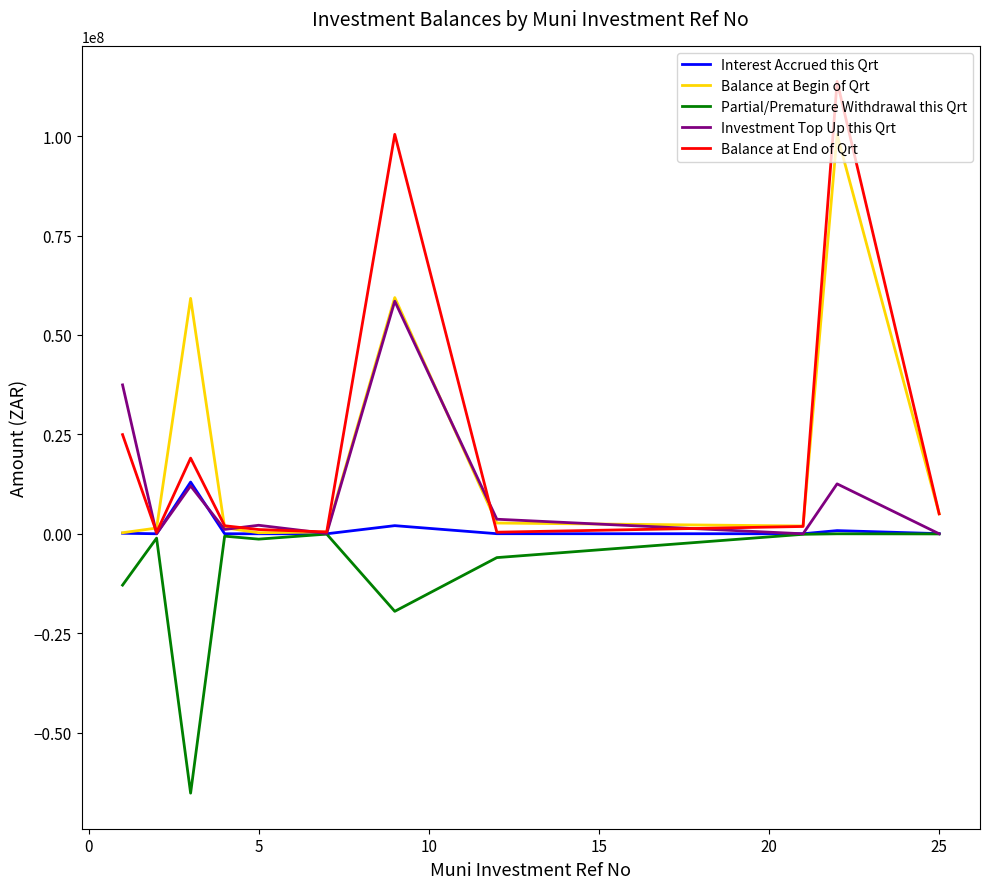

What is the minimum value shown in the chart?

-65220000